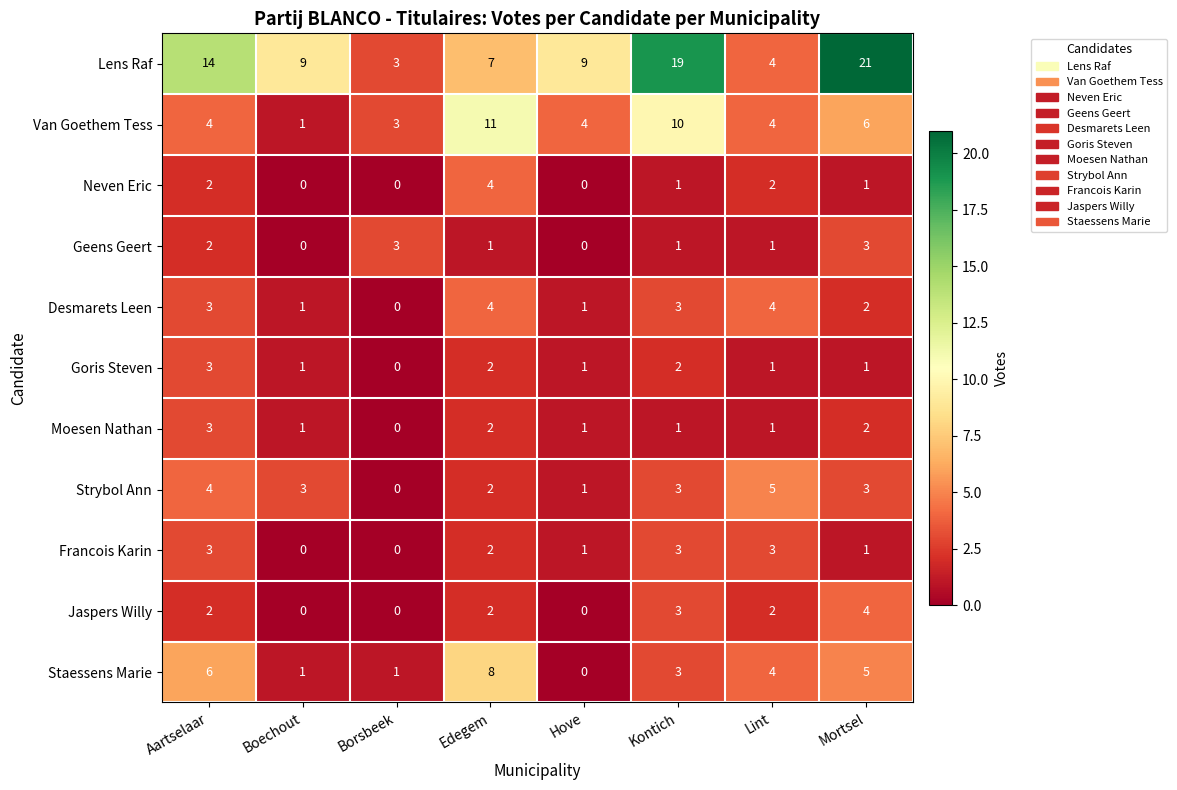

Where does the Staessens Marie series first go above 4?

Aartselaar